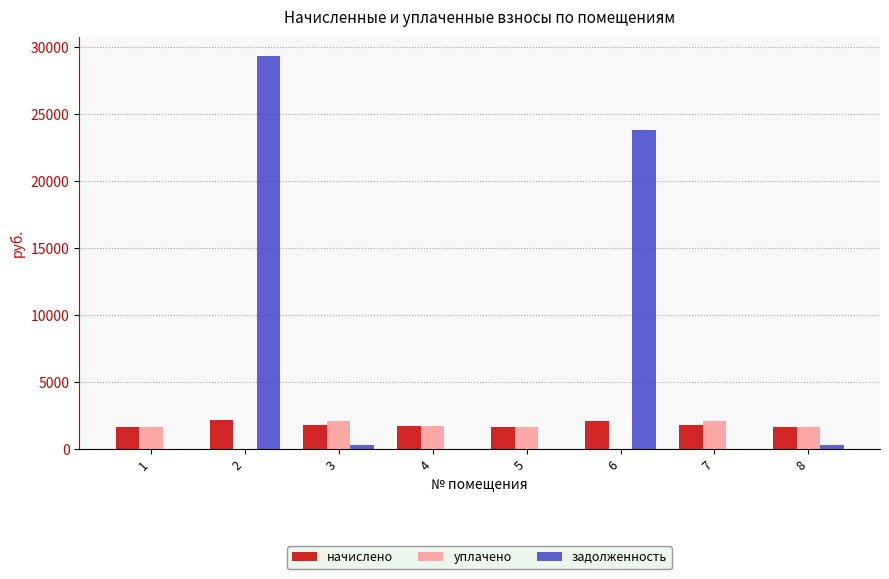

Which series has the largest total across all categories?

задолженность